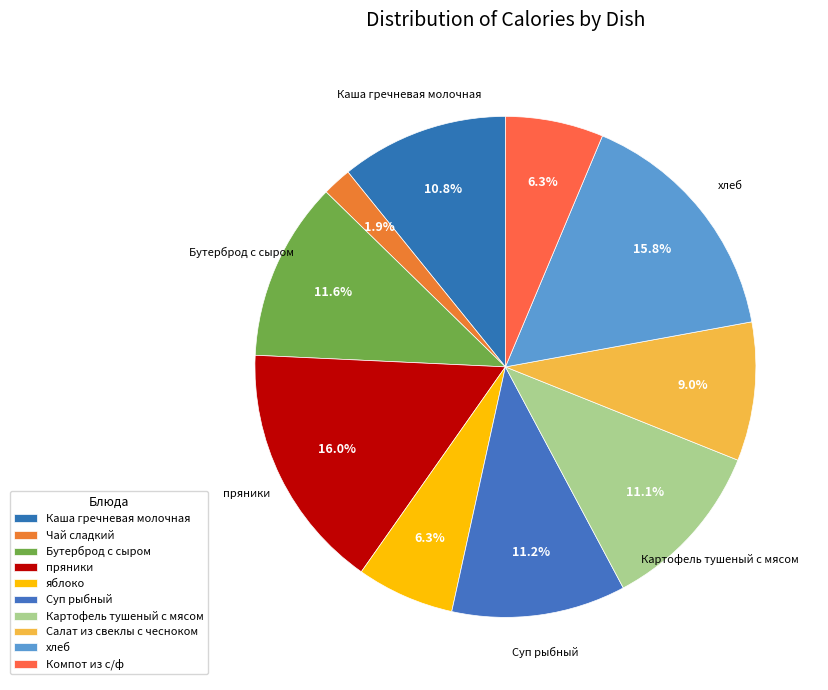

Count the number of slices in the pie.

10